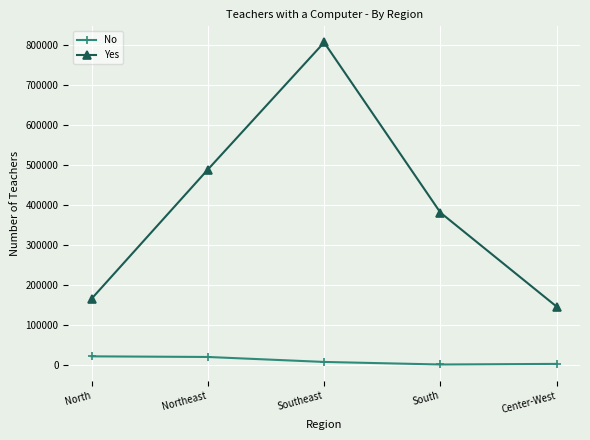

What is the maximum value for Yes?

807539